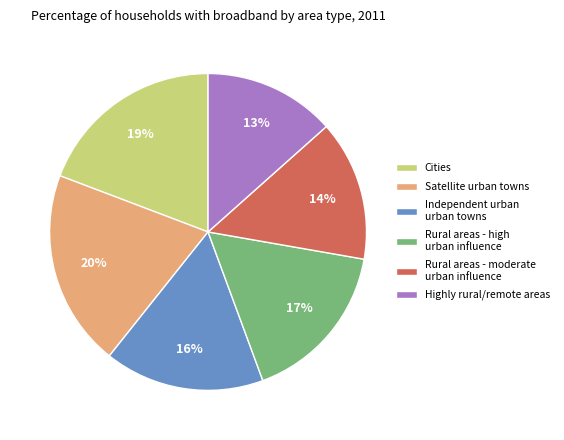

To the nearest percent, what portion does Independent urban urban towns represent?

16%